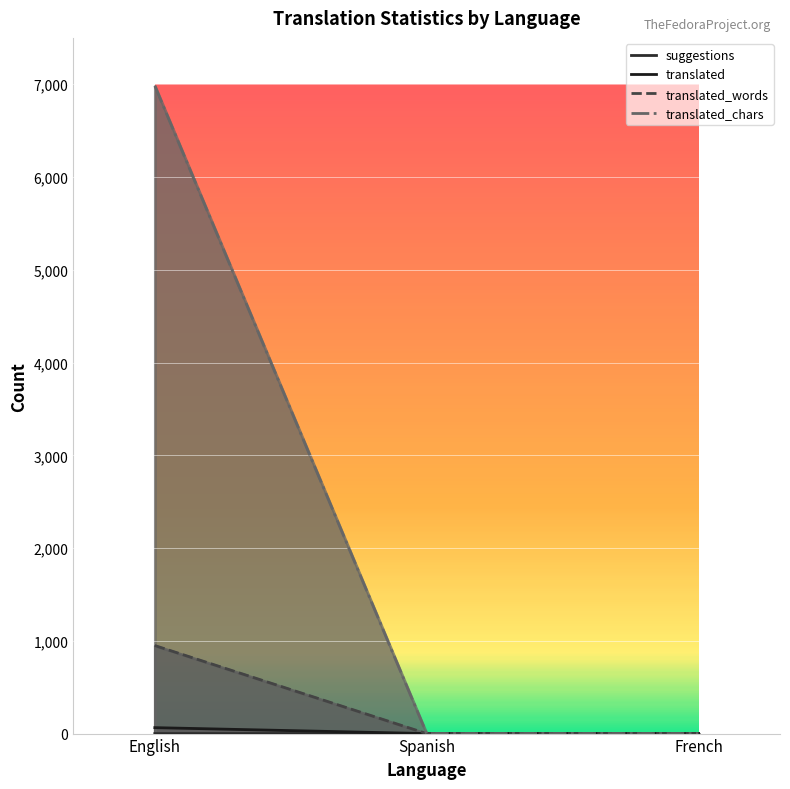

At how many categories does at least one series exceed 6683?

1